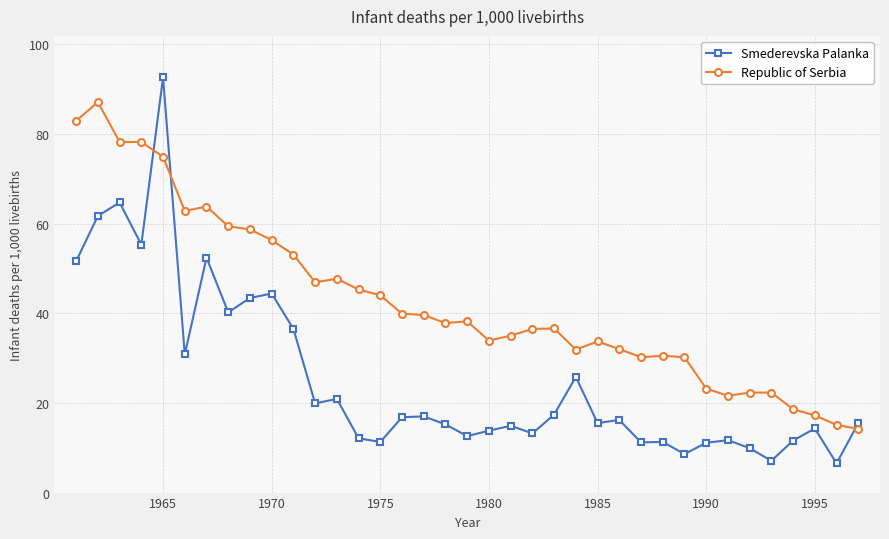

After their last crossing, which series has the higher values: Smederevska Palanka or Republic of Serbia?

Smederevska Palanka